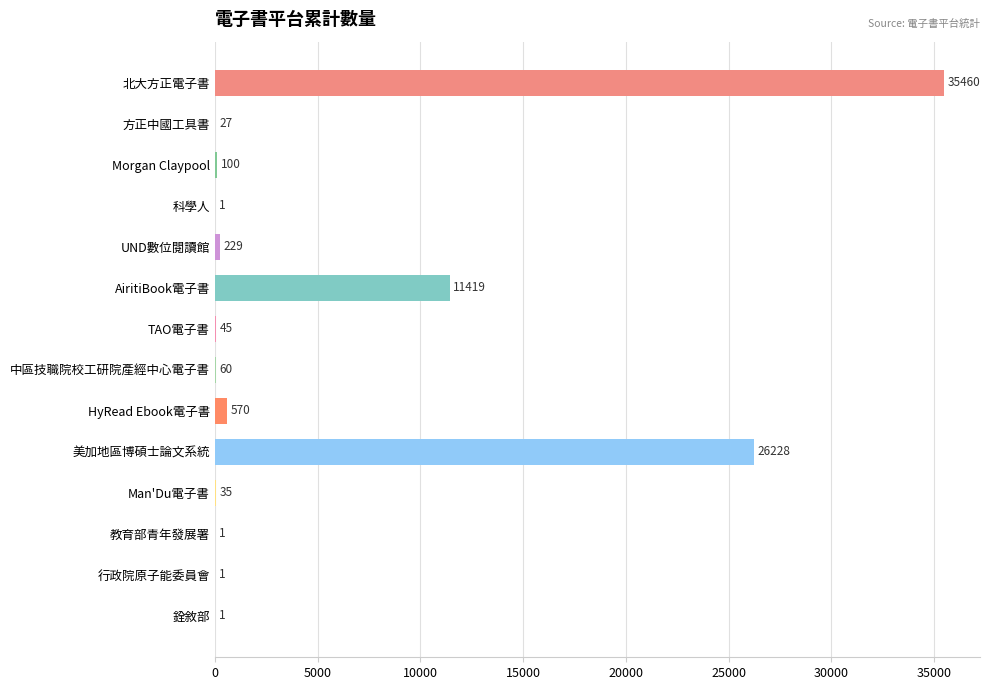

What is the change in value from 北大方正電子書 to 美加地區博碩士論文系統?

-9232